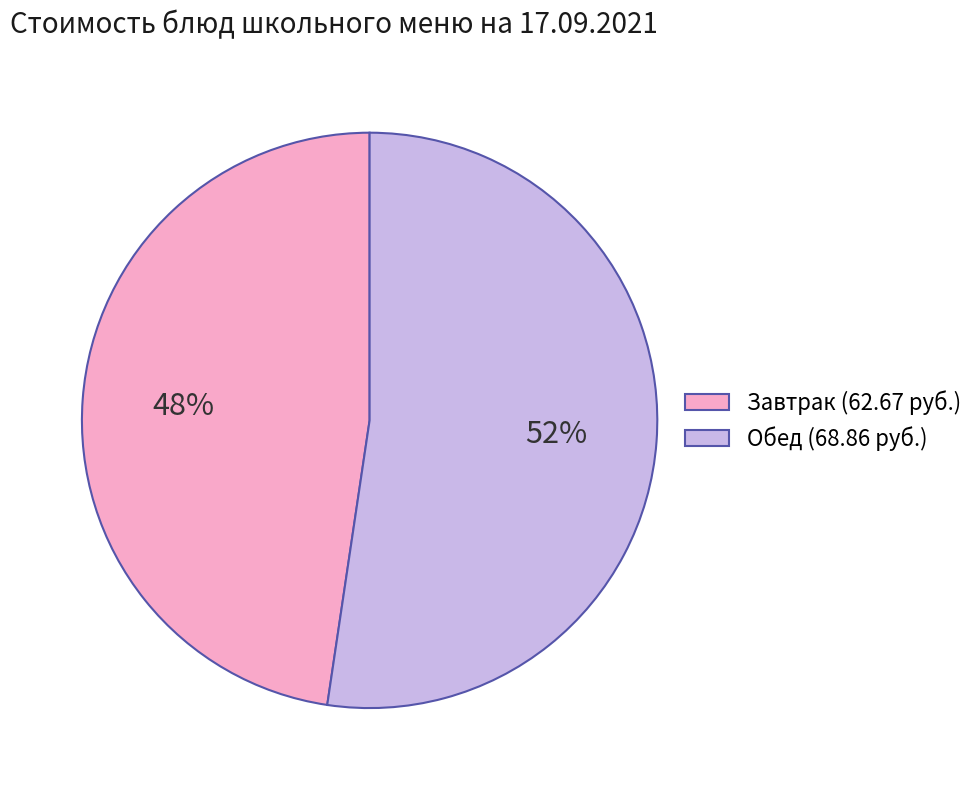

Is the sum of Обед (68.86 руб.) and Завтрак (62.67 руб.) greater than half?

Yes